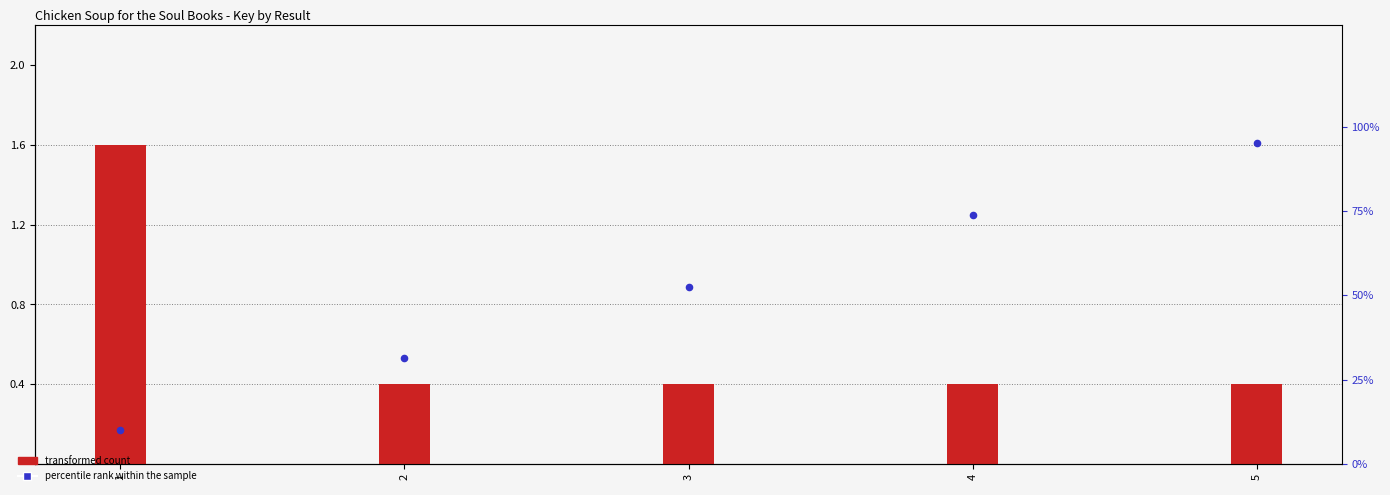

What are all the series names shown in the legend?

transformed count, percentile rank within the sample